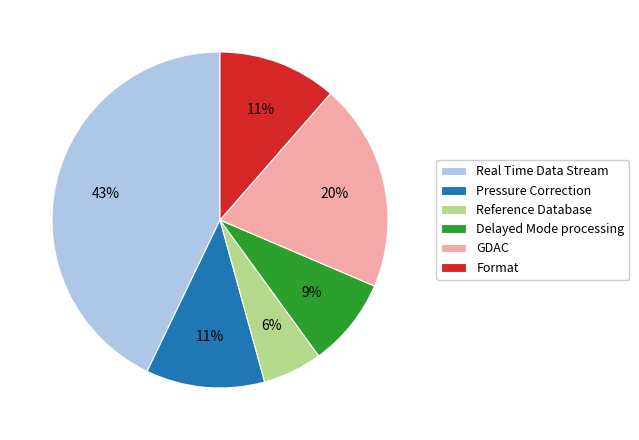

To the nearest percent, what percentage of the pie is Real Time Data Stream?

43%